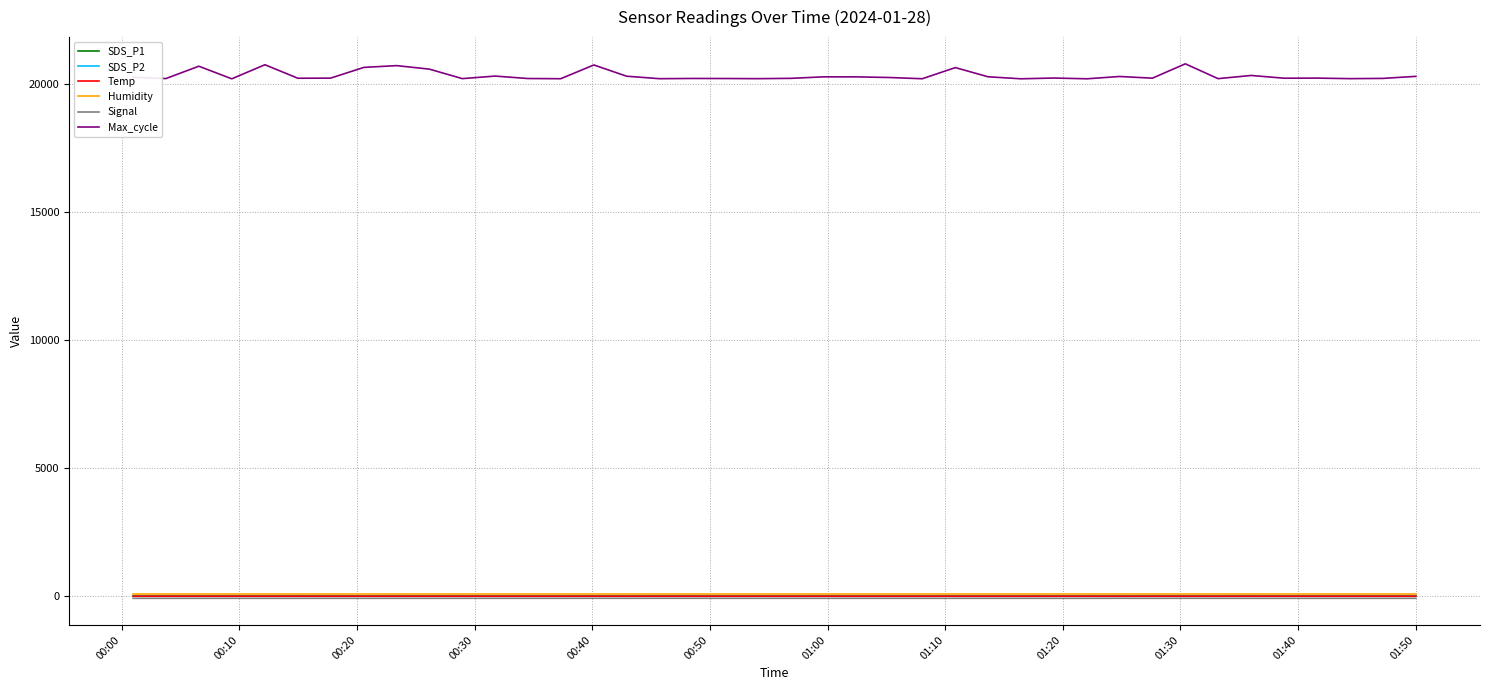

True or false: SDS_P1 and SDS_P2 intersect in this chart.

False